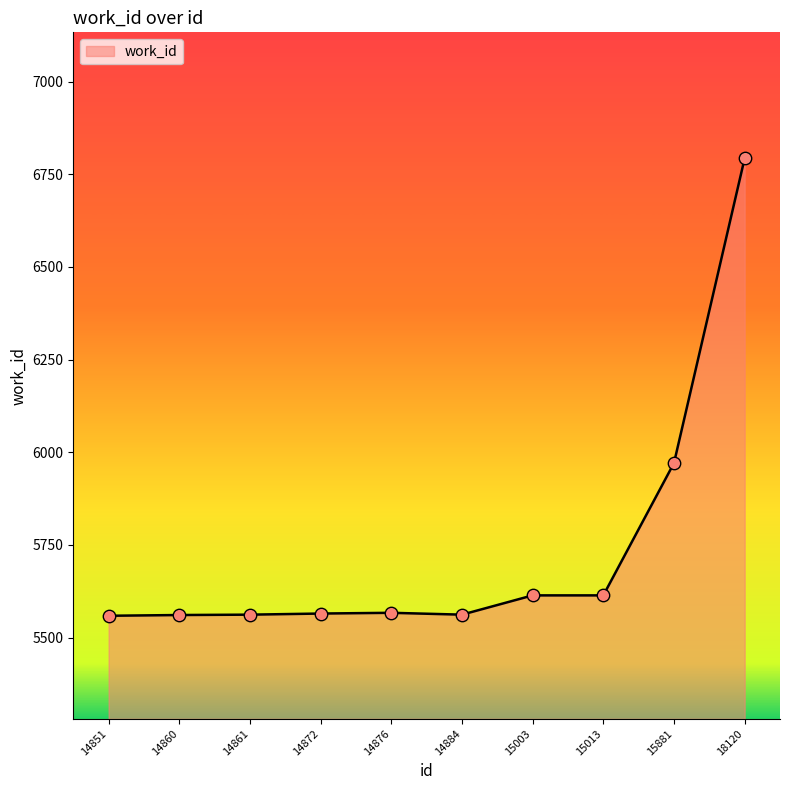

What is the change in value from 14872 to 15881?

+406